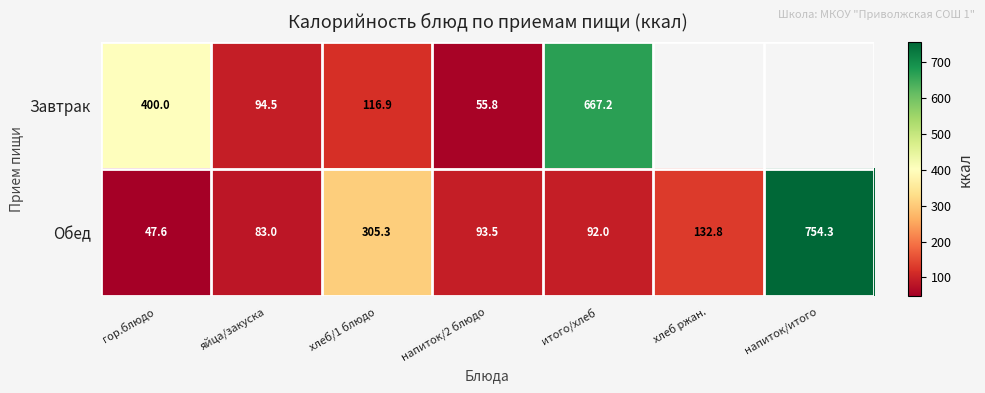

List the labels in order of Обед value, largest first.

напиток/итого, хлеб/1 блюдо, хлеб ржан., напиток/2 блюдо, итого/хлеб, яйца/закуска, гор.блюдо